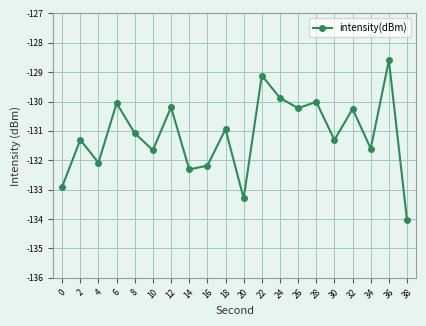

What is the sum of all values?

-2623.1